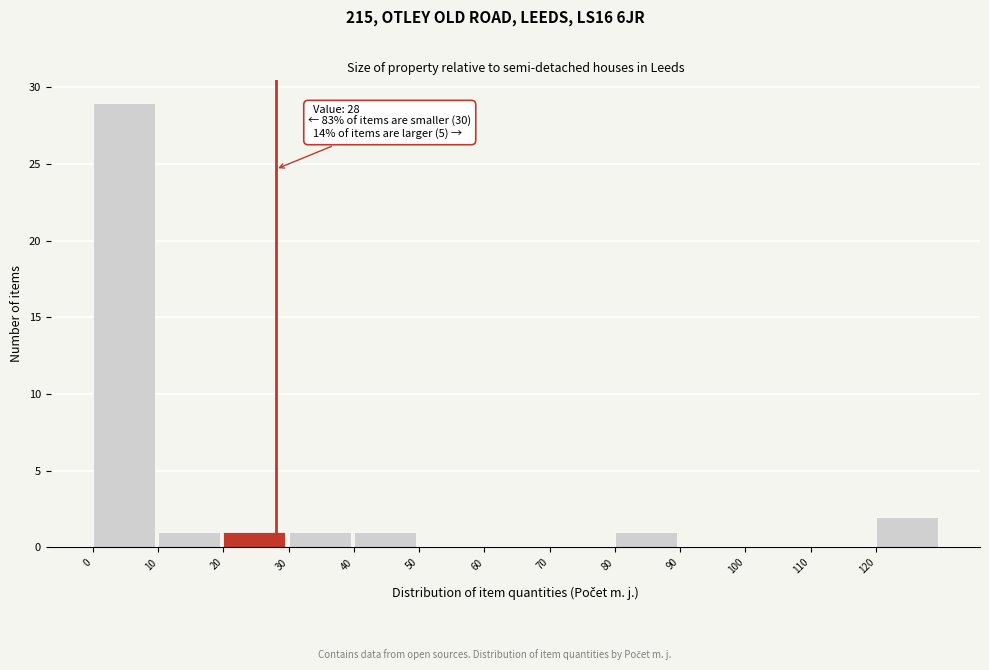

Over which range of the x-axis is the bar tallest?

0 to 10